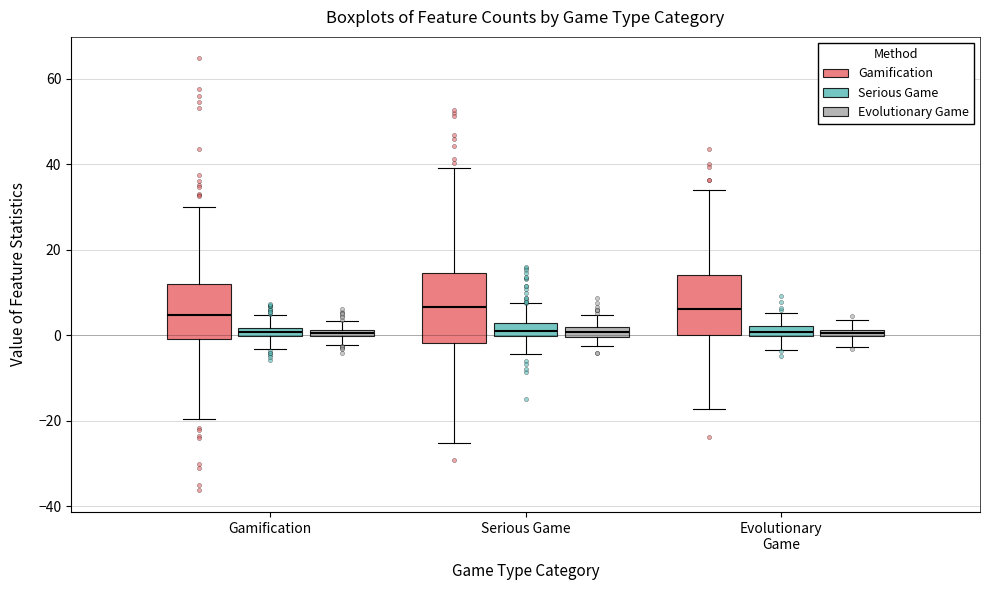

Where does the lower whisker of the box for Evolutionary Game (Gamification) end on the y-axis? The values are not printed on the chart, so give them approximately, as read against the axis.

-18